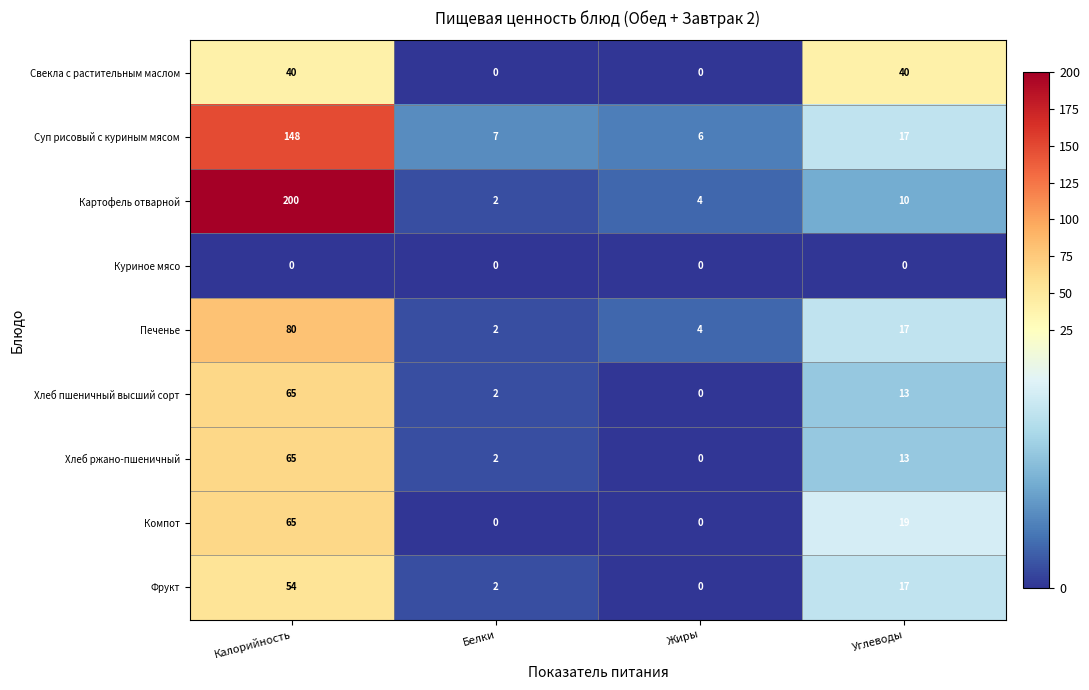

What is the sum of all Хлеб пшеничный высший сорт values?

80